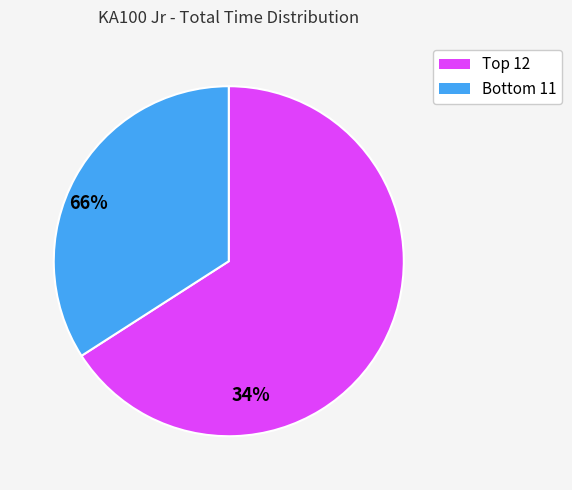

Does any single category account for the majority?

Yes